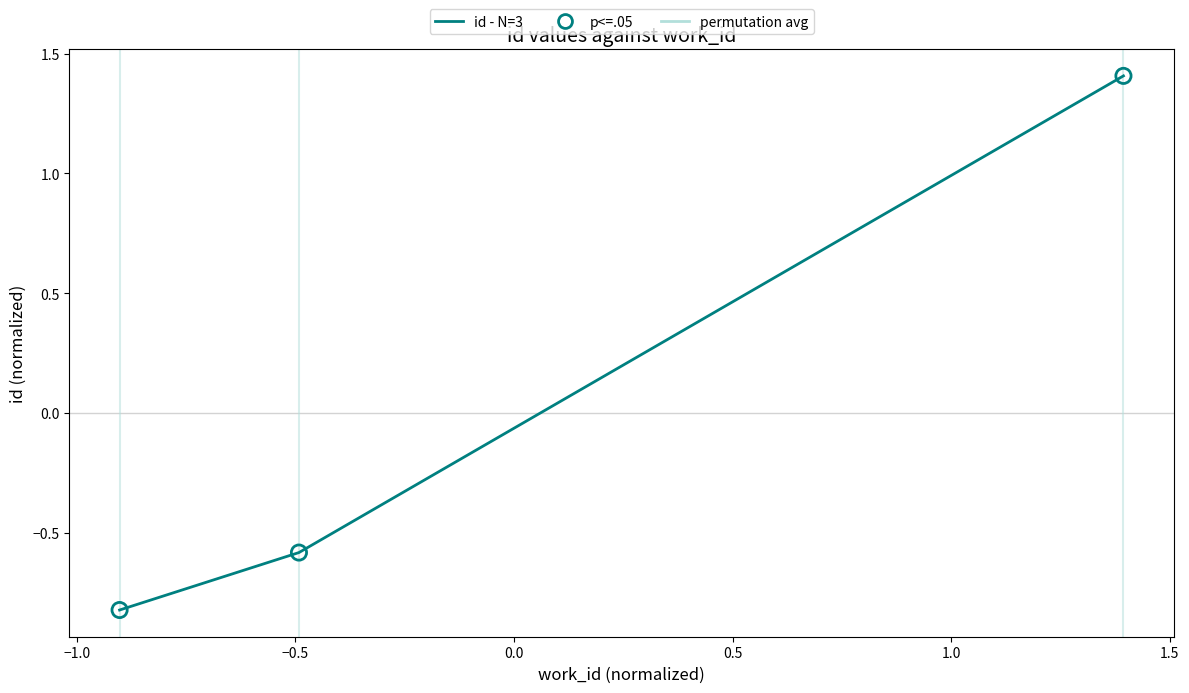

What is the maximum value shown in the chart?

1.4